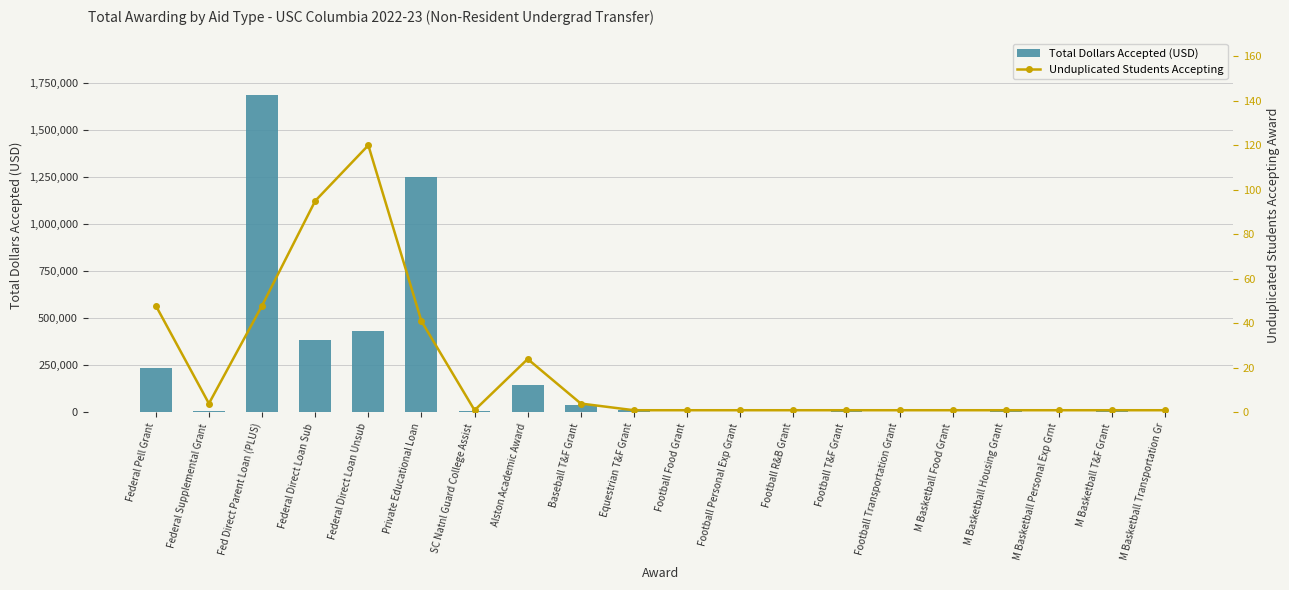

At how many categories does at least one series exceed 518301?

2